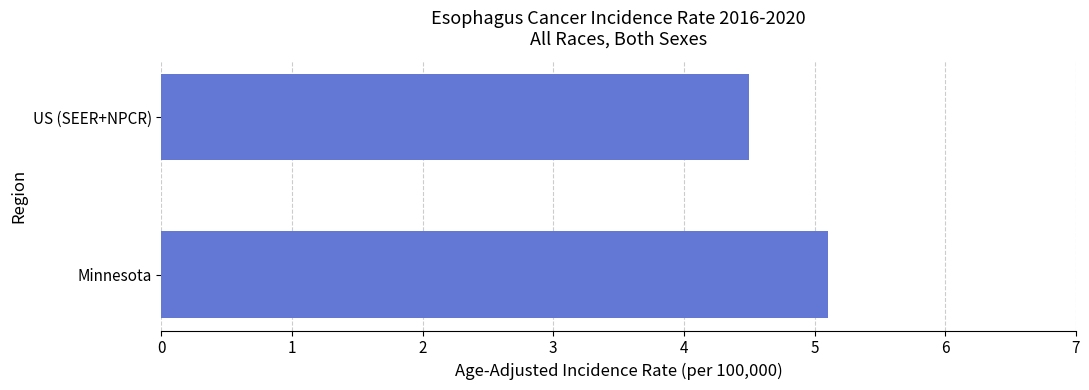

Reading bottom to top, transcribe all the data shown in this chart.

Minnesota=5.1	US (SEER+NPCR)=4.5